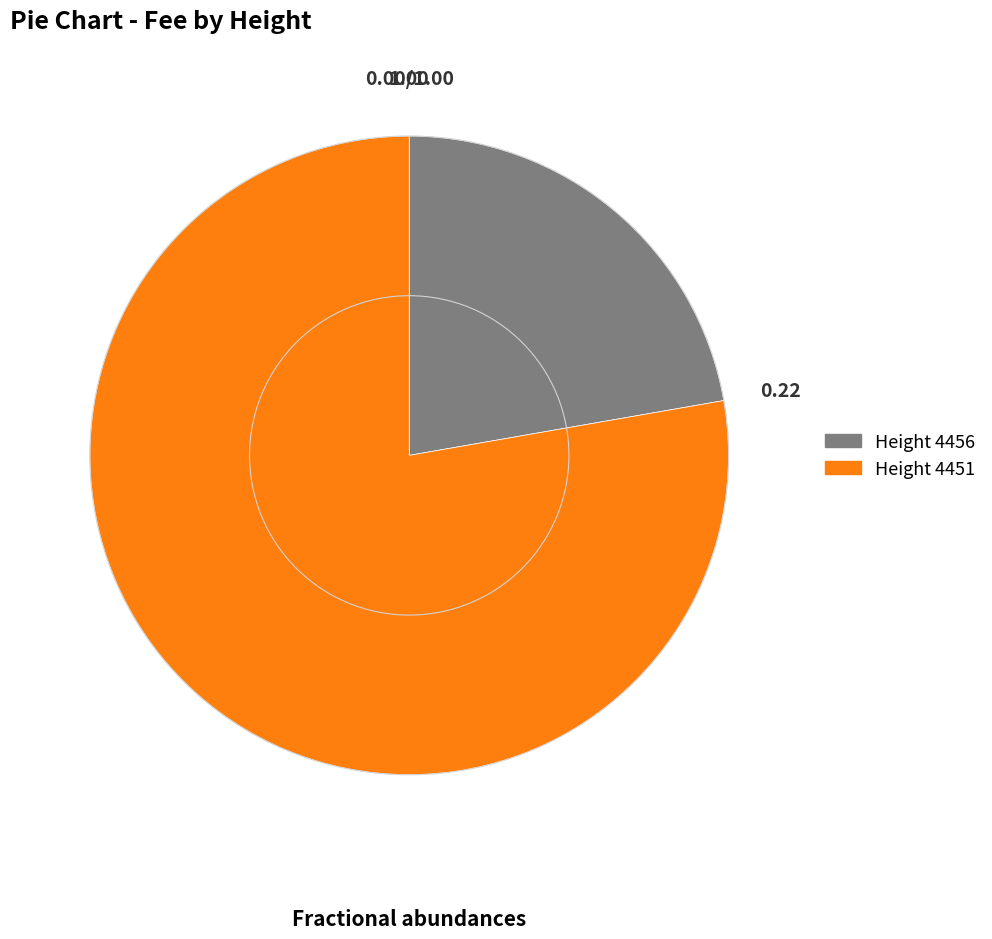

Count the number of slices in the pie.

2